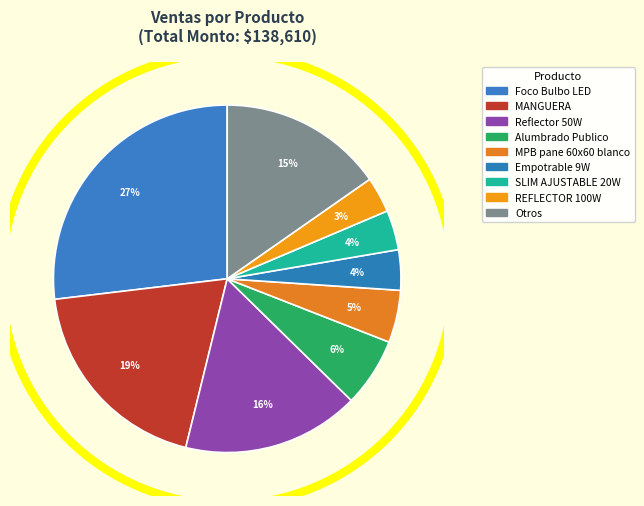

How many segments does this pie chart have?

9